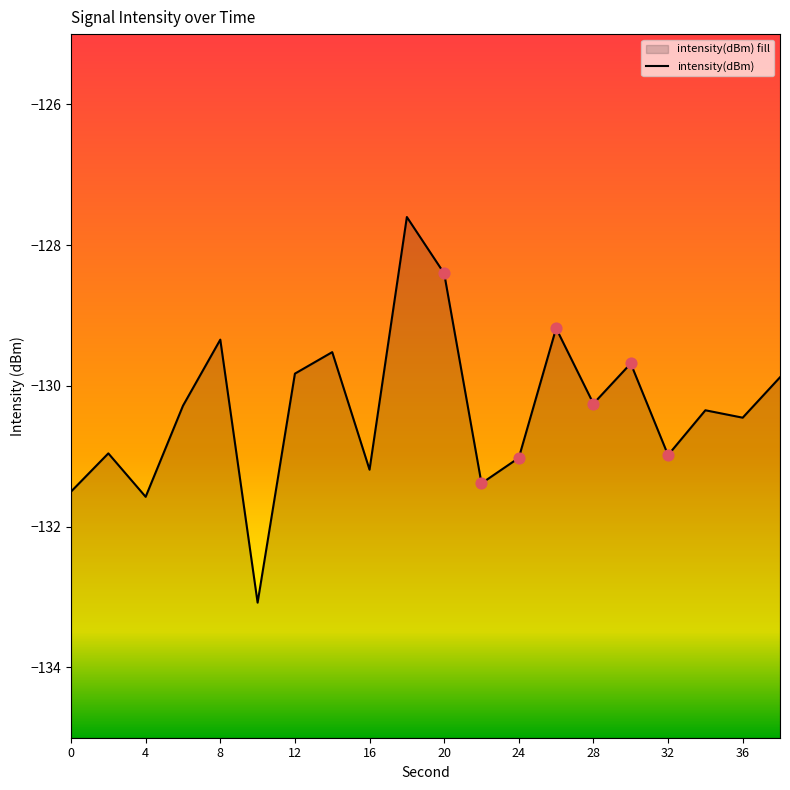

Which has a higher value, 0 or 30?

30